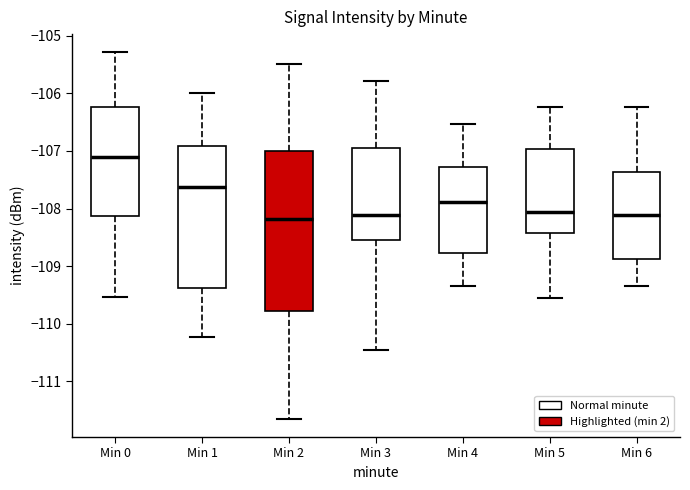

Which box is the tallest, from its lower edge to its upper edge?

Min 2